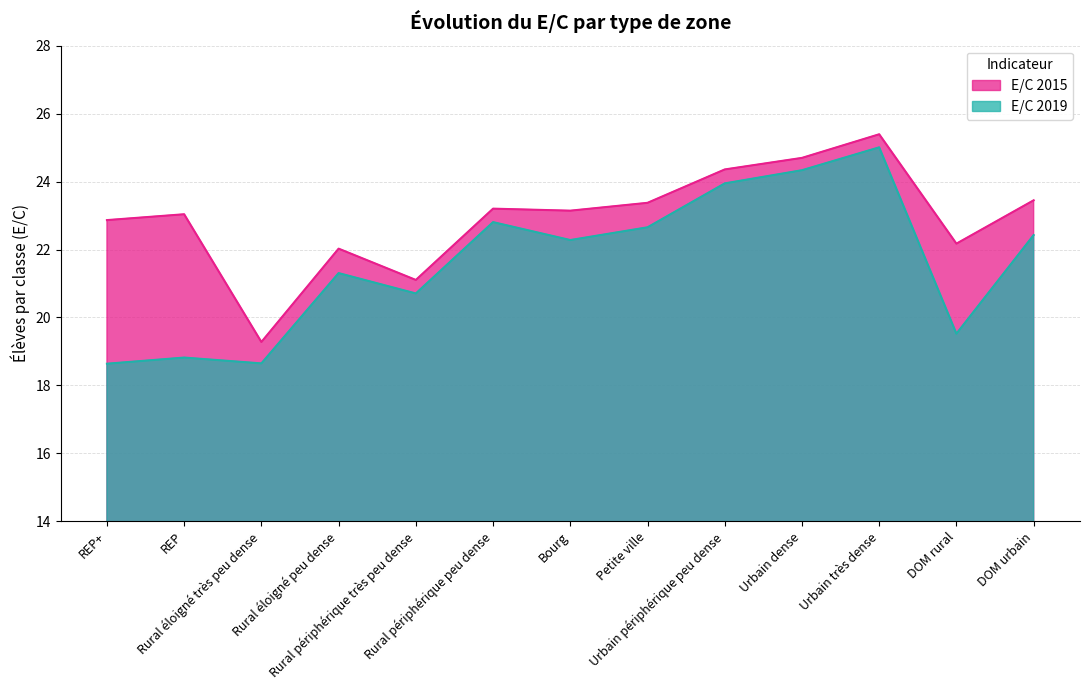

What is the label of the 1st point from the left?

REP+